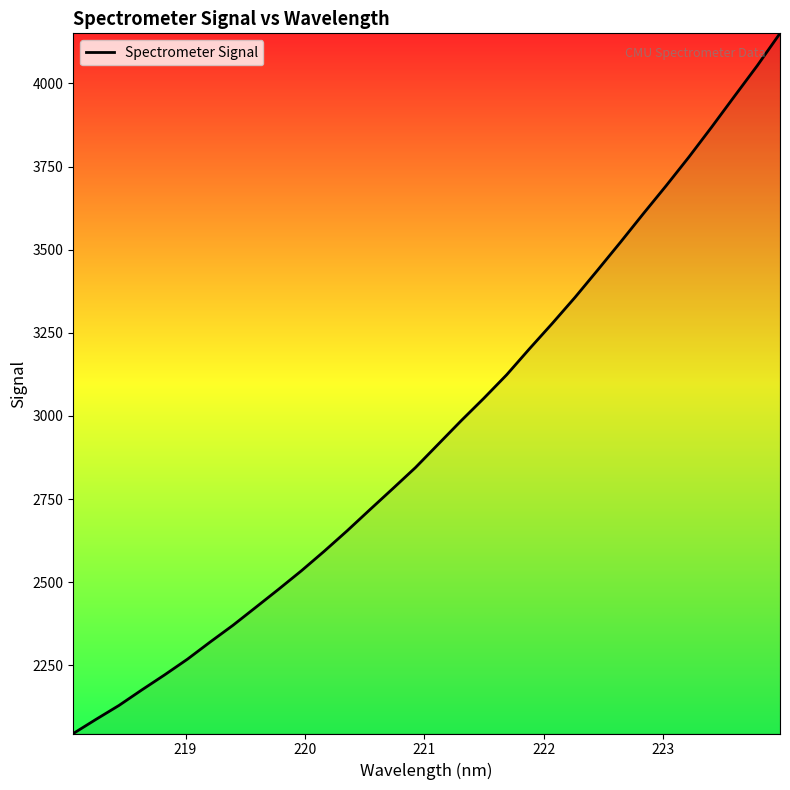

What is the difference between the maximum and minimum values?

2105.5